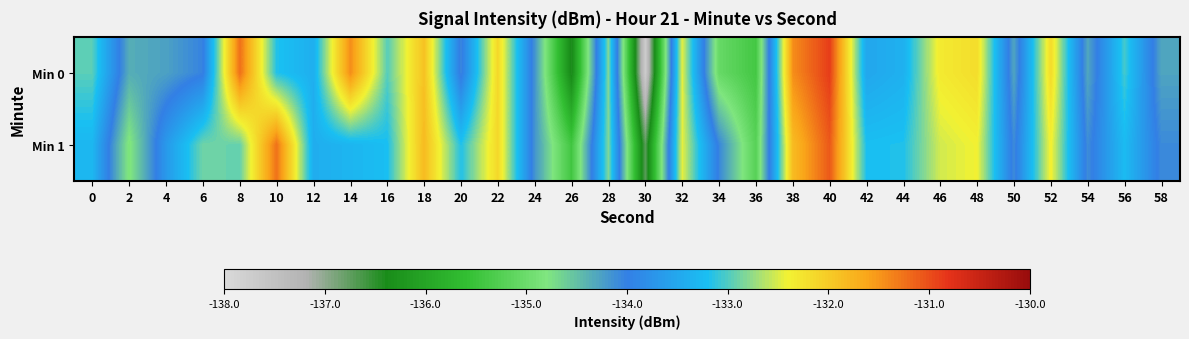

Reading left to right, transcribe all the data shown in this chart.

Min 0: 0=-133.0	2=-134.4	4=-134.3	6=-134.0	8=-131.2	10=-133.2	12=-133.4	14=-131.4	16=-133.0	18=-131.9	20=-134.1	22=-132.1	24=-134.2	26=-136.4	28=-132.8	30=-137.7	32=-132.4	34=-135.1	36=-135.4	38=-131.4	40=-130.9	42=-133.5	44=-133.4	46=-132.3	48=-132.2	50=-134.3	52=-132.2	54=-134.3	56=-133.1	58=-134.3
Min 1: 0=-133.3	2=-134.8	4=-133.7	6=-132.9	8=-132.9	10=-131.2	12=-133.4	14=-133.3	16=-133.2	18=-131.8	20=-133.2	22=-132.1	24=-134.2	26=-135.4	28=-132.8	30=-136.7	32=-132.4	34=-134.1	36=-135.2	38=-131.8	40=-131.1	42=-133.2	44=-133.2	46=-132.5	48=-132.4	50=-134.1	52=-132.4	54=-134.1	56=-133.3	58=-134.1